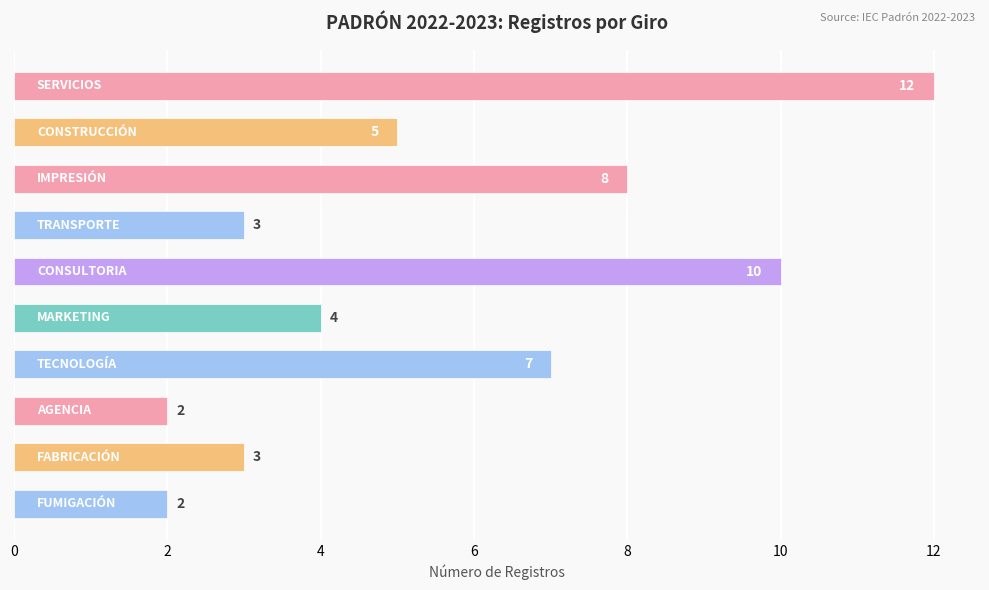

Count the values in the range 3 to 8.

6